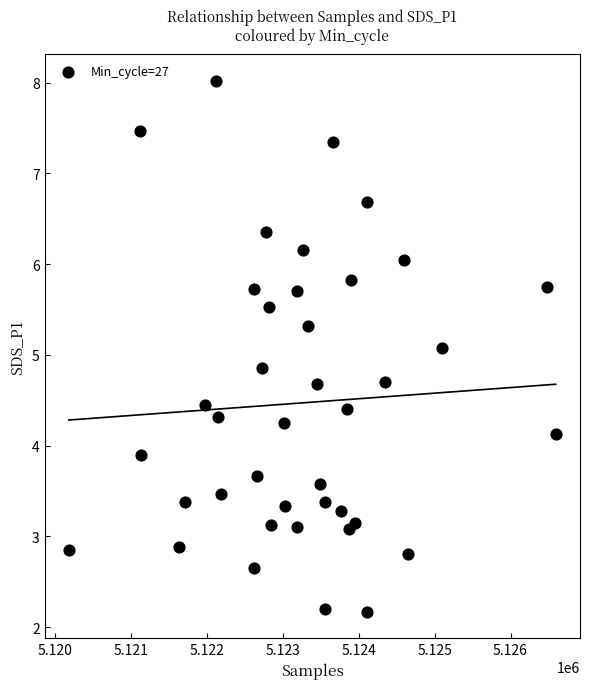

What Y value in the scatter plot is closest to 5?

5.1